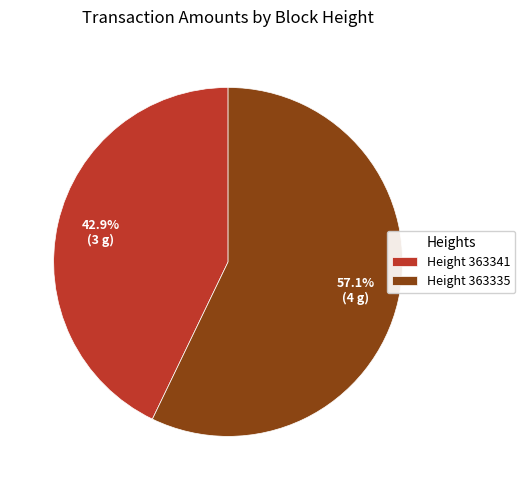

Combined, do Height 363341 and Height 363335 account for over 50%?

Yes